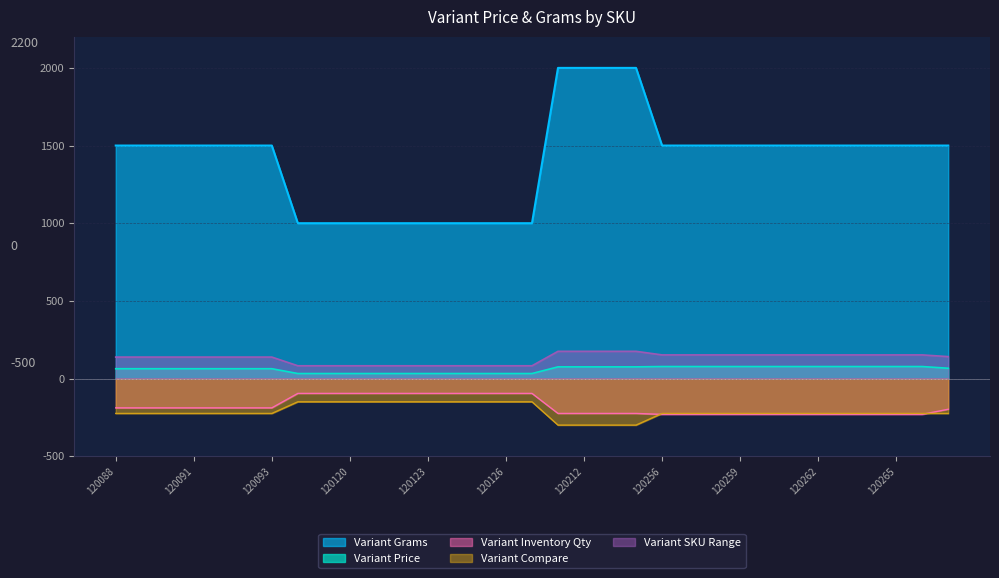

Which series has the largest total across all categories?

Variant Grams